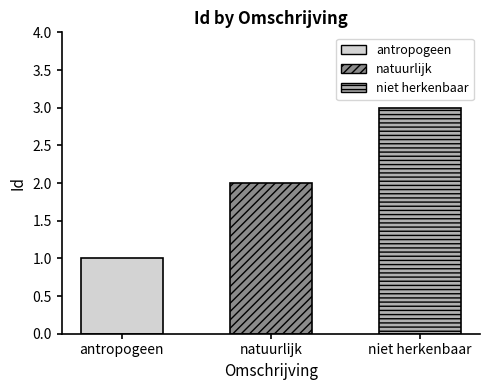

What is the change in value from natuurlijk to niet herkenbaar?

+1